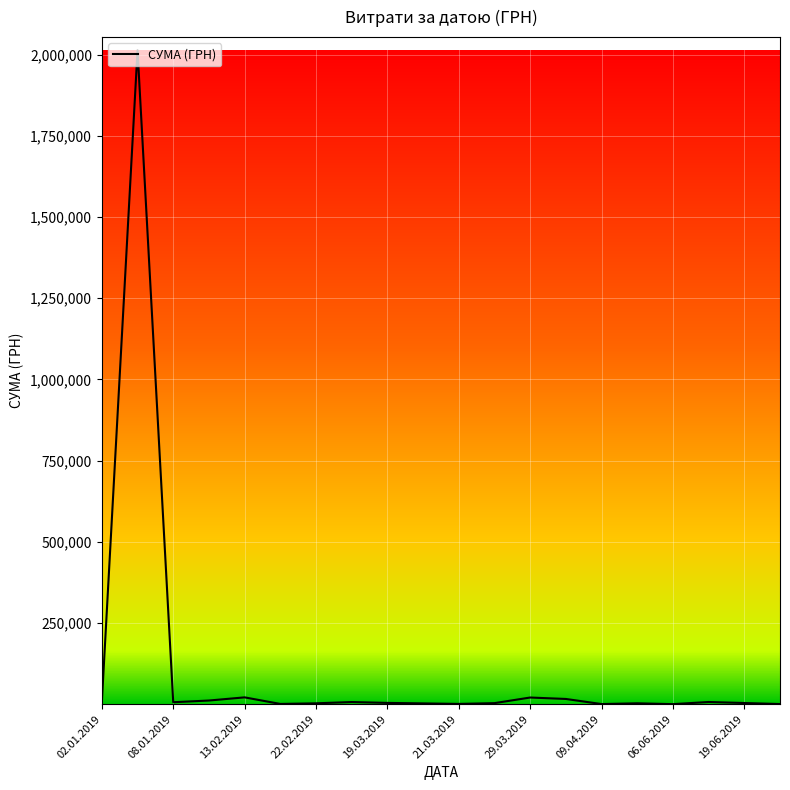

How many lines are shown in the chart?

1